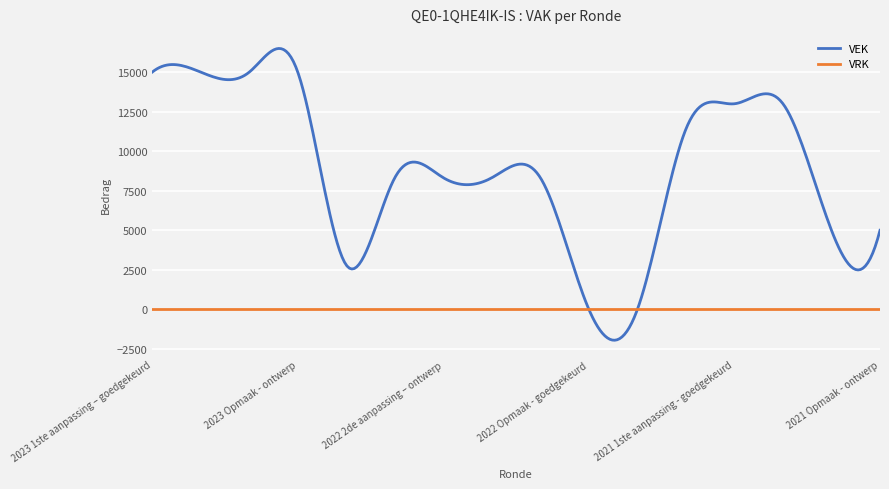

List the series in order of their overall mean, highest first.

VEK, VRK